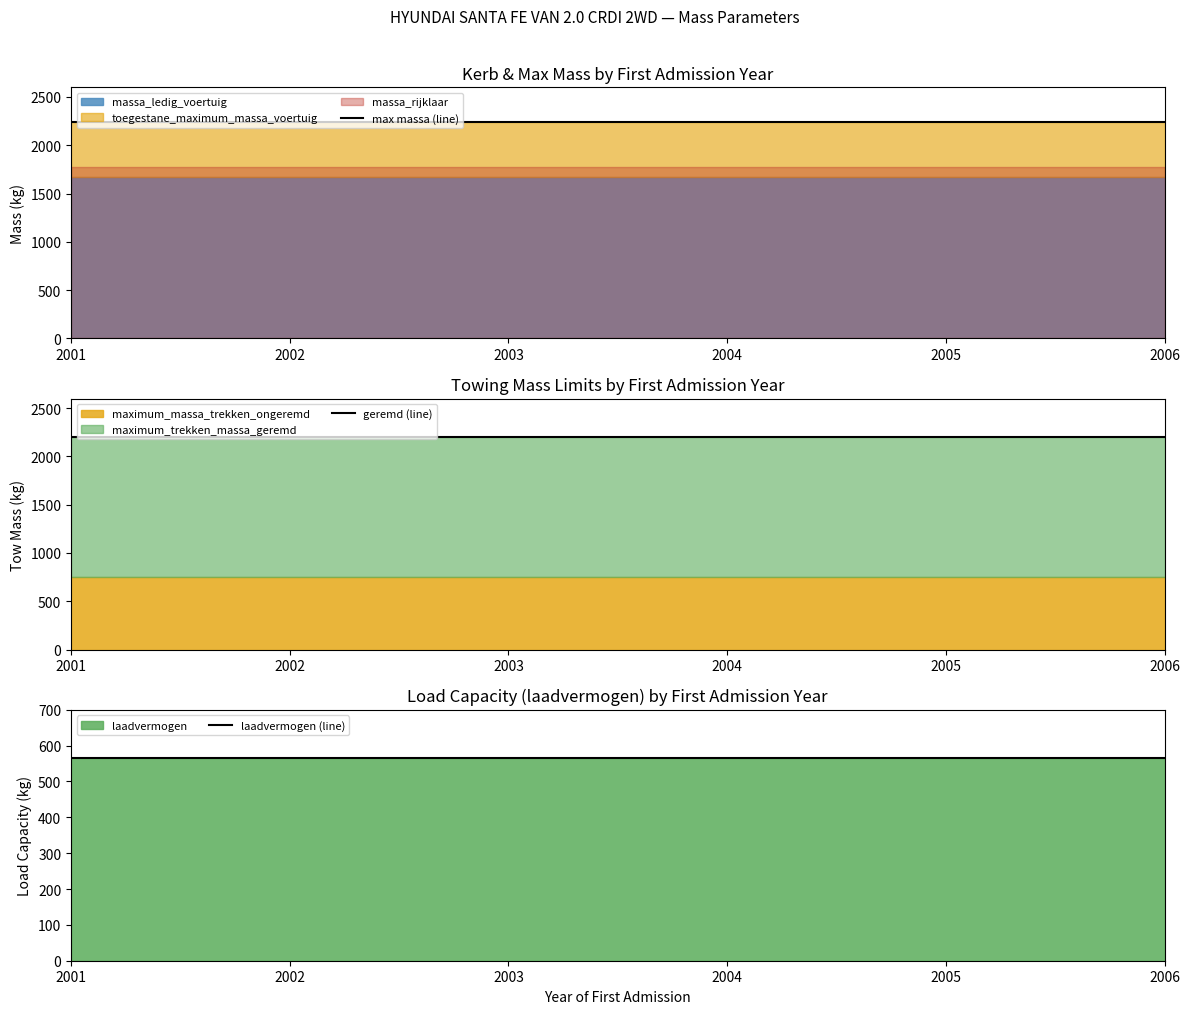

True or false: laadvermogen (line) and geremd (line) cross at least once.

False